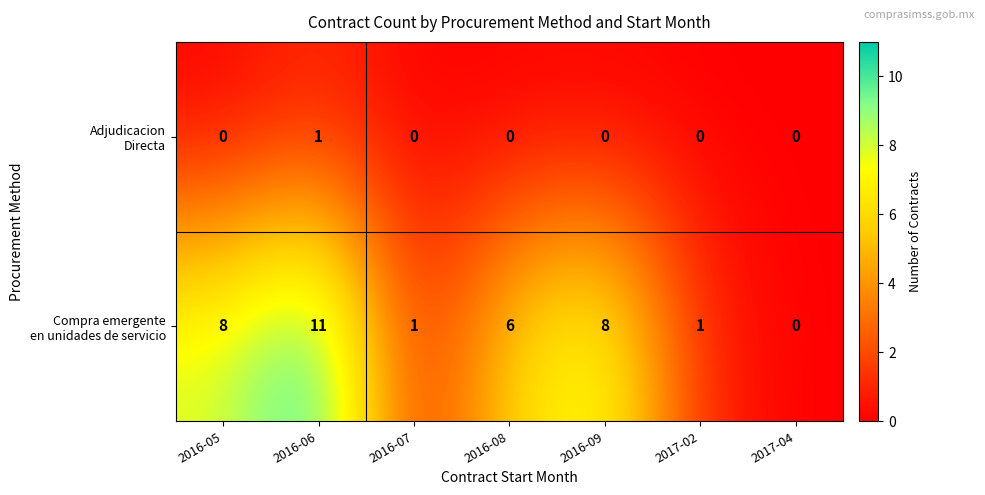

At which category is the sum across all series the highest?

2016-06